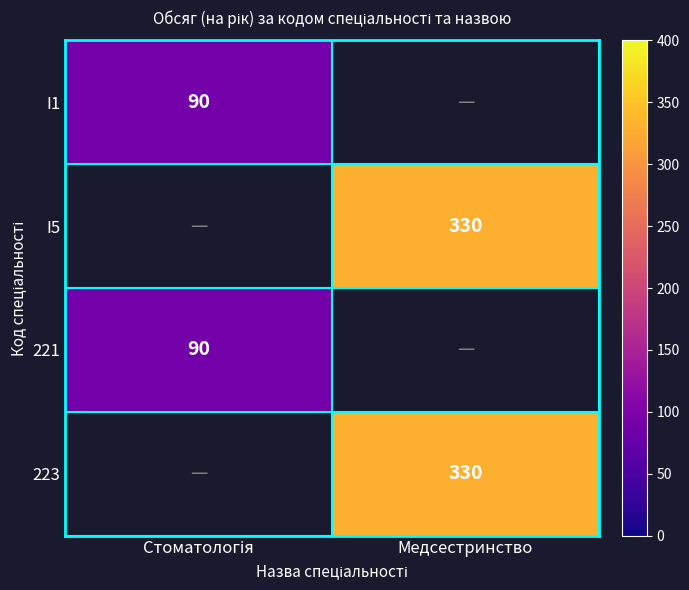

The I5 series shows 330 at Медсестринство. True or false?

True